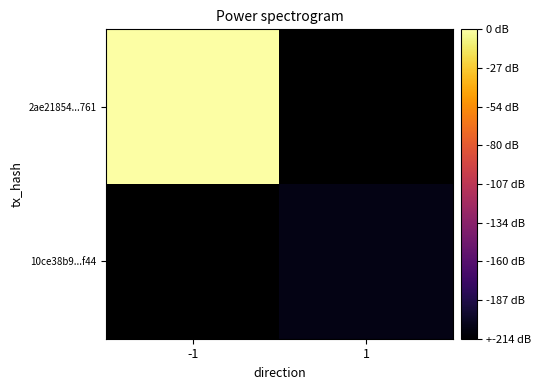

At which label does 2ae21854...761 reach its minimum?

-1